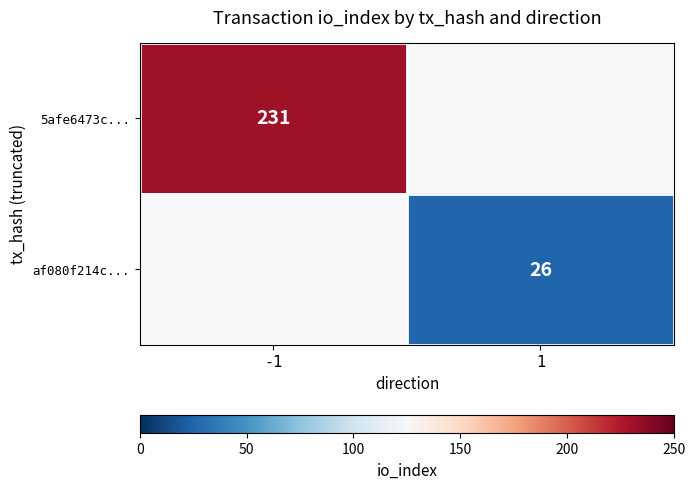

The af080f214c... series shows 45.8 at 1. True or false?

False